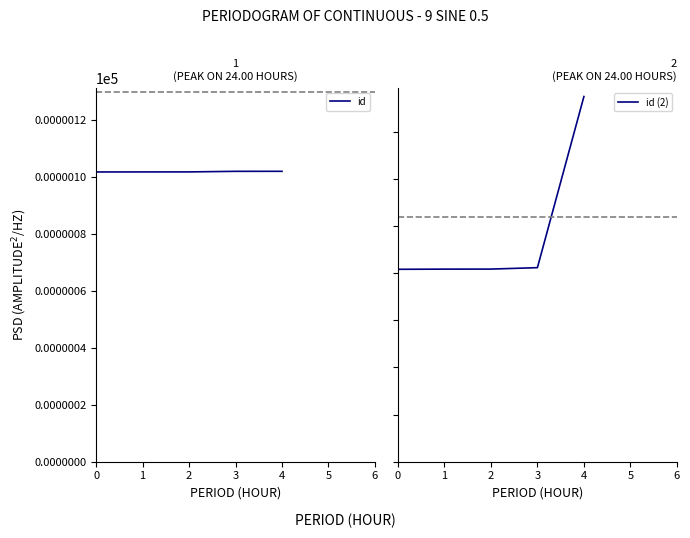

What is the difference between the maximum and minimum values in the id (2) series?

0.1